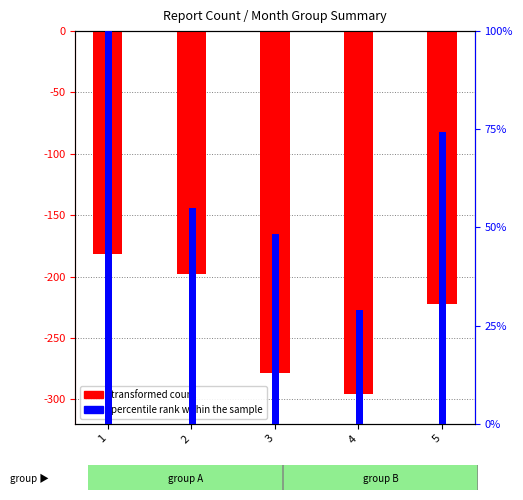

Rank the series at 5 from highest to lowest value.

percentile rank within the sample, transformed count